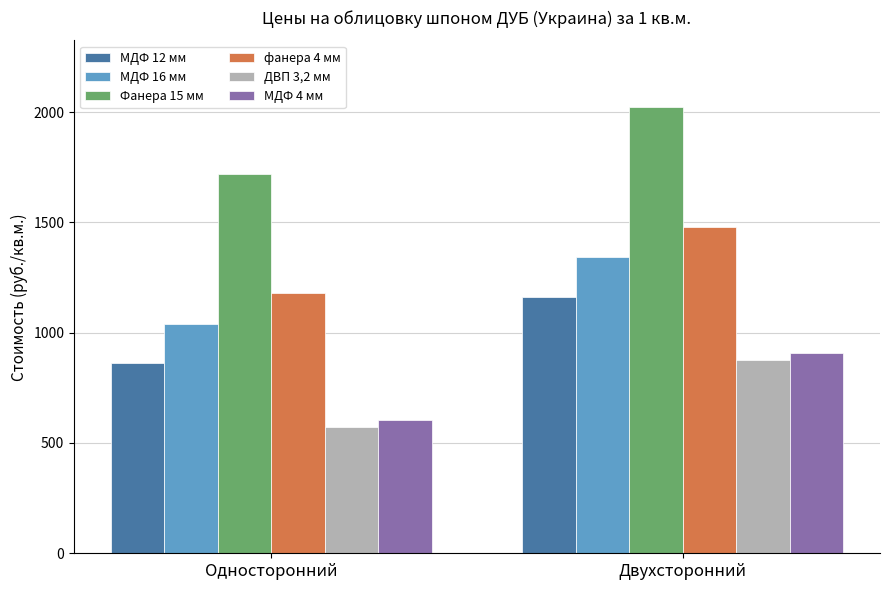

Count the МДФ 12 мм values in the range 861 to 1163.

2